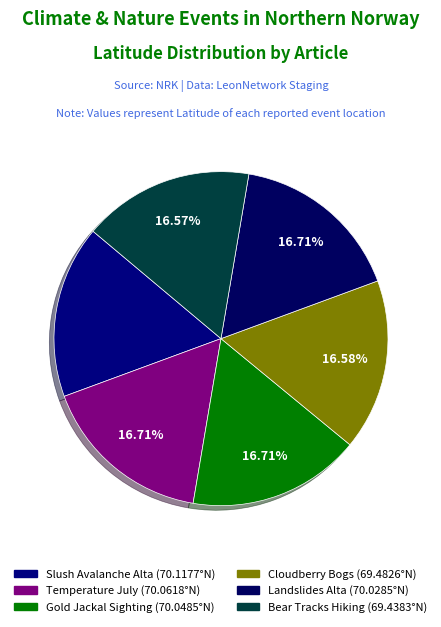

How many segments does this pie chart have?

6